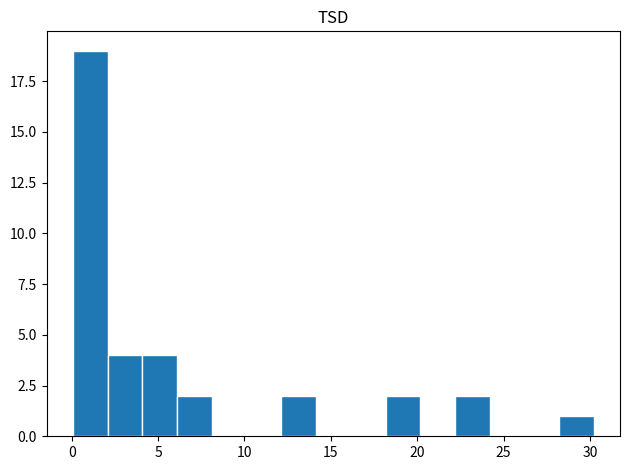

Which range on the x-axis has the tallest bar?

0 to 2